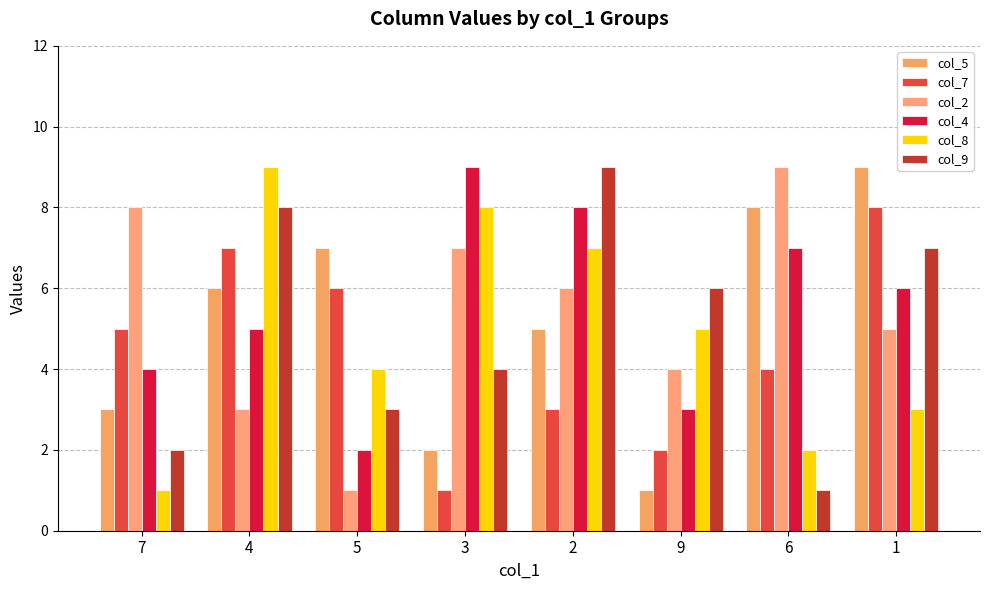

At which category is the sum across all series the highest?

4